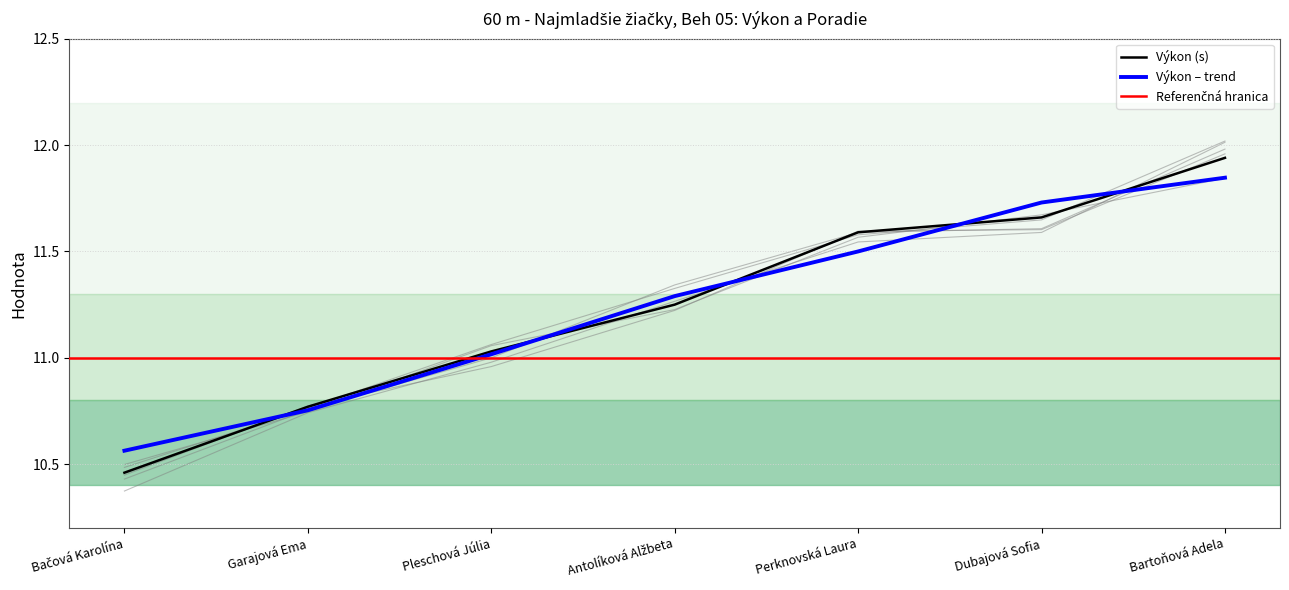

Between Garajová Ema and Perknovská Laura, which is larger?

Perknovská Laura